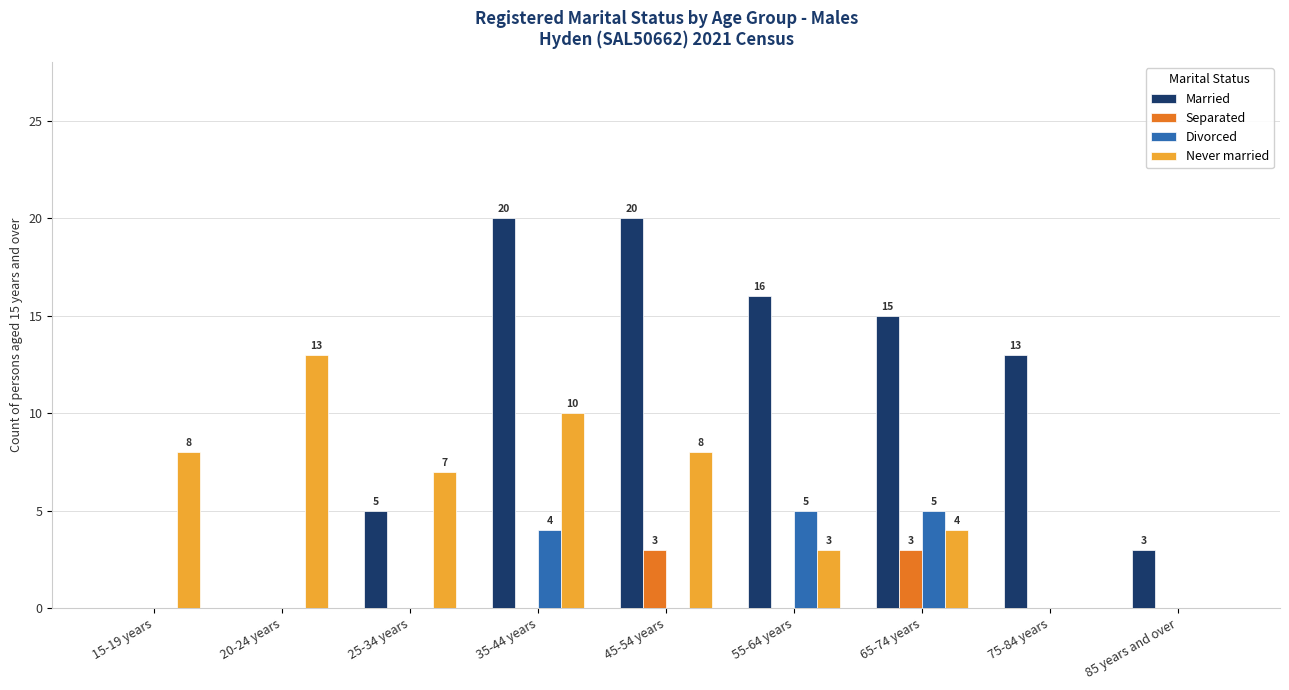

What is the sum of all Divorced values?

14